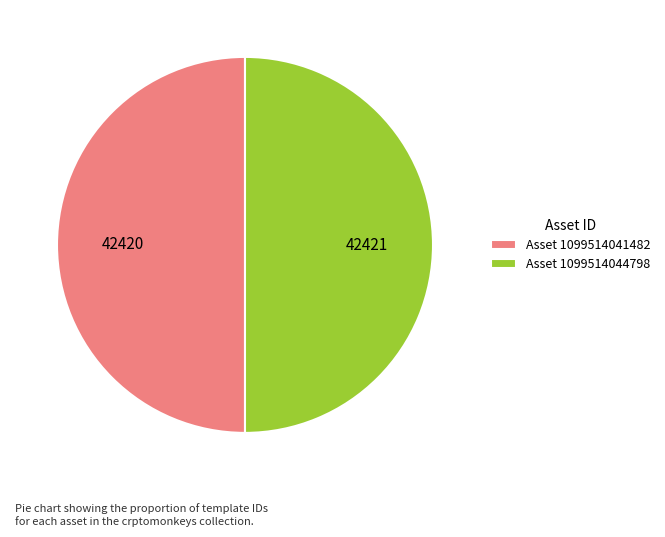

The Asset 1099514041482 slice represents 43% of the pie. True or false?

False